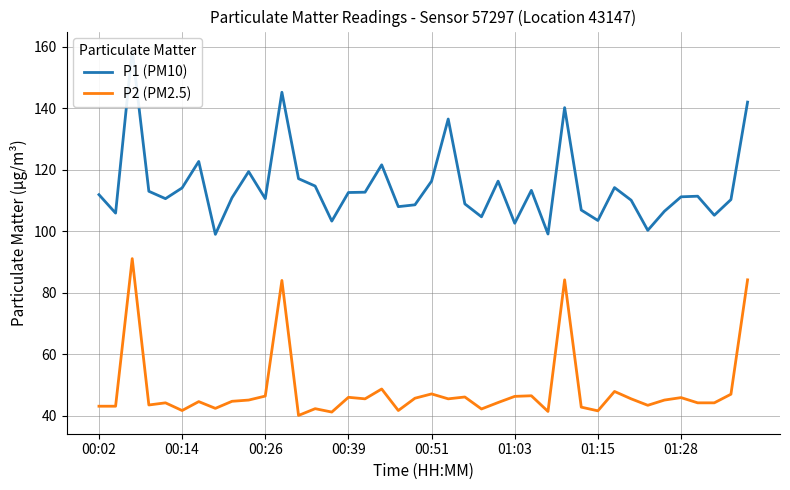

What are all the series names shown in the legend?

P1 (PM10), P2 (PM2.5)